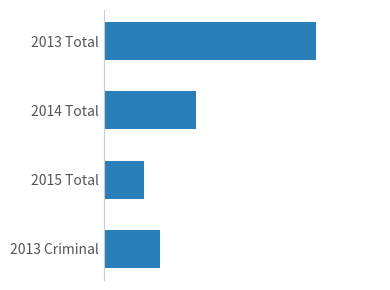

Rank the categories by value from lowest to highest.

2015 Total, 2013 Criminal, 2014 Total, 2013 Total